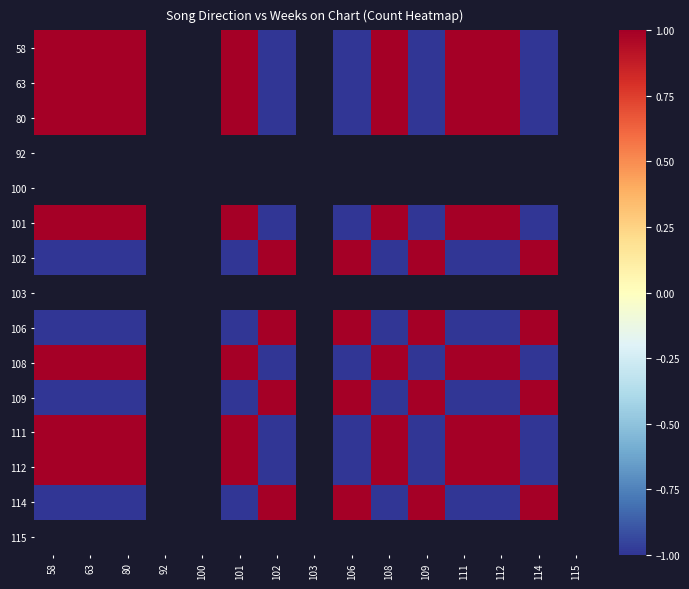

At how many categories does at least one series exceed 0?

11